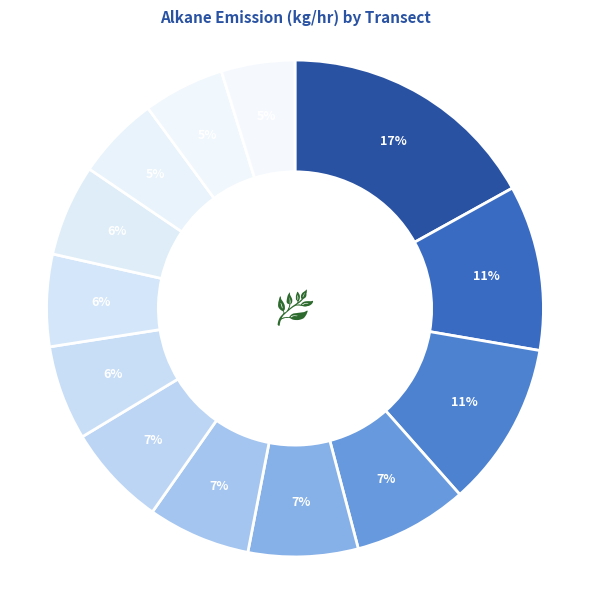

How many segments does this pie chart have?

13